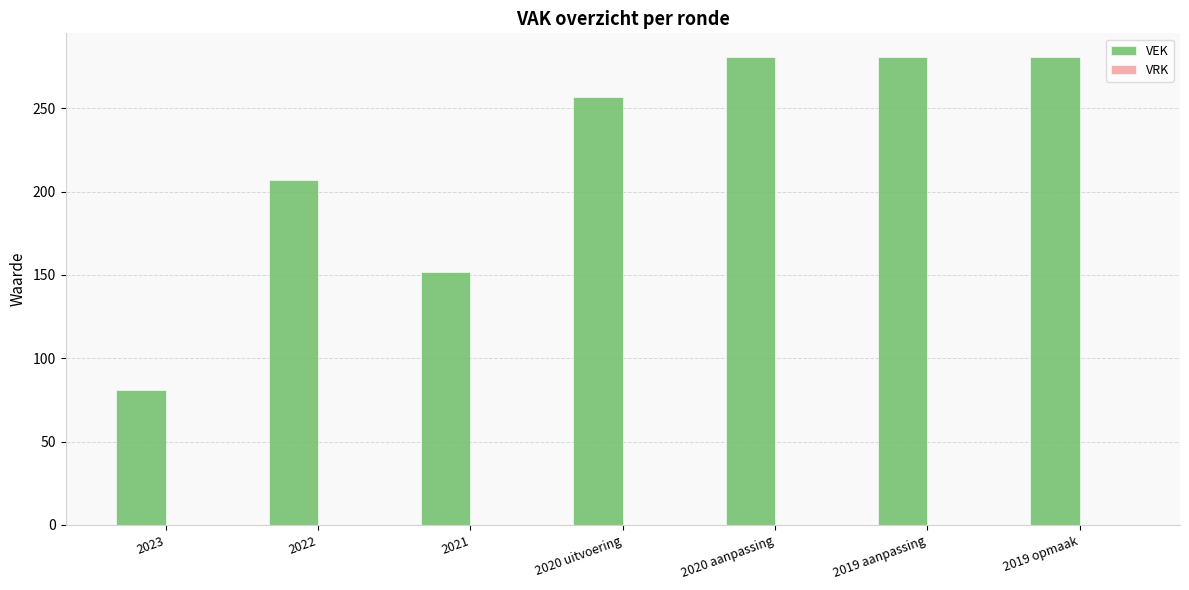

What is the change in value from 2023 to 2022?

+126